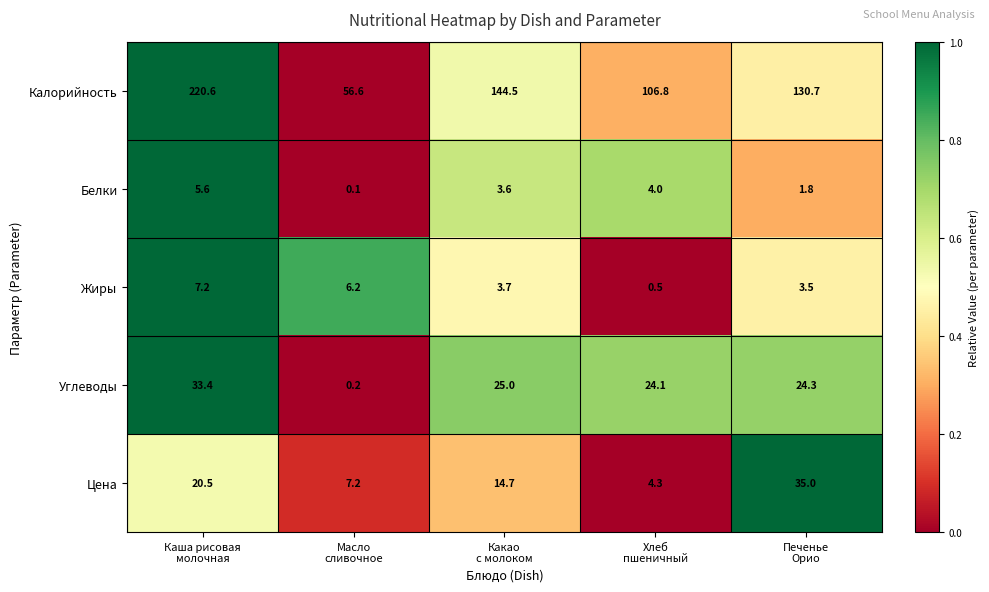

Which series has the widest spread of values?

Калорийность